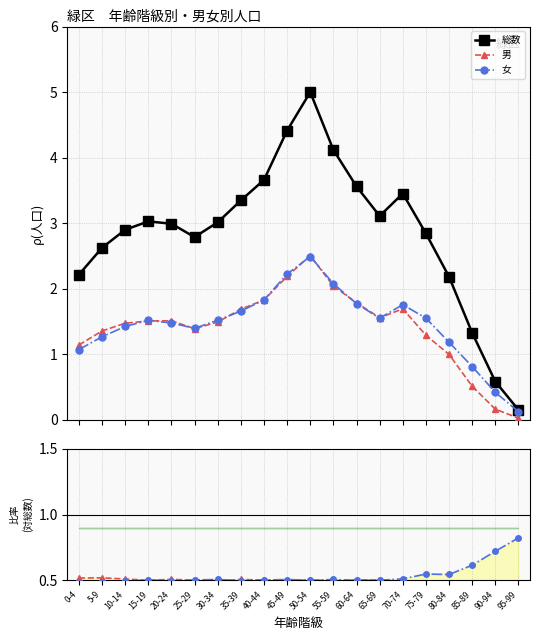

Which series has the largest total across all categories?

総数